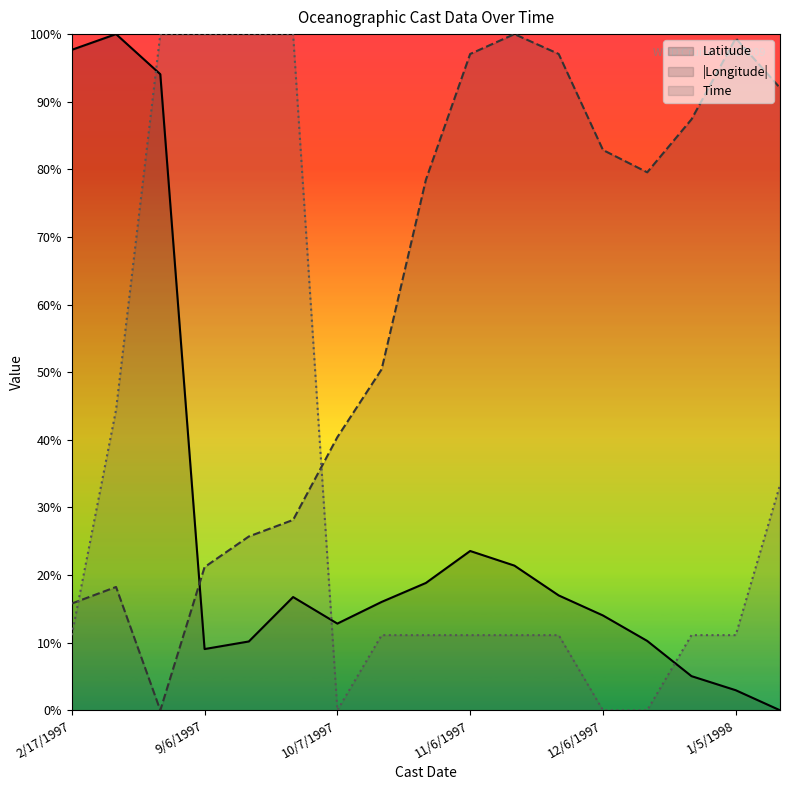

How many intersections are there between Time and Latitude?

3